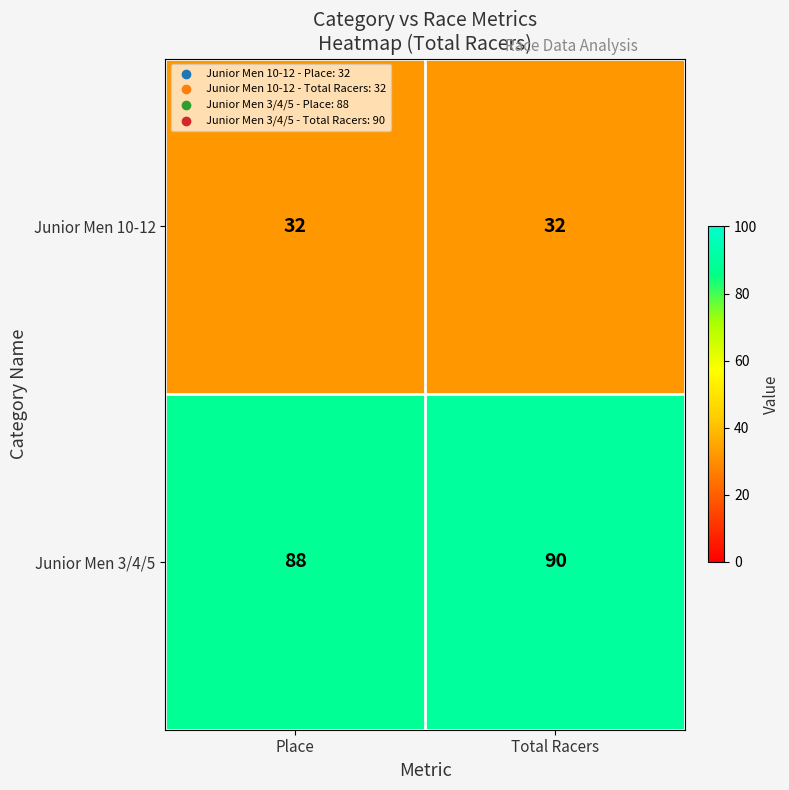

At which category is the sum across all series the highest?

Total Racers